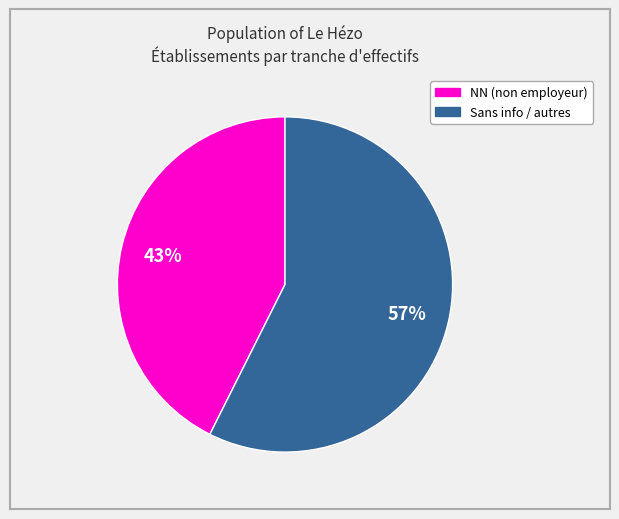

Does any single category account for the majority?

Yes